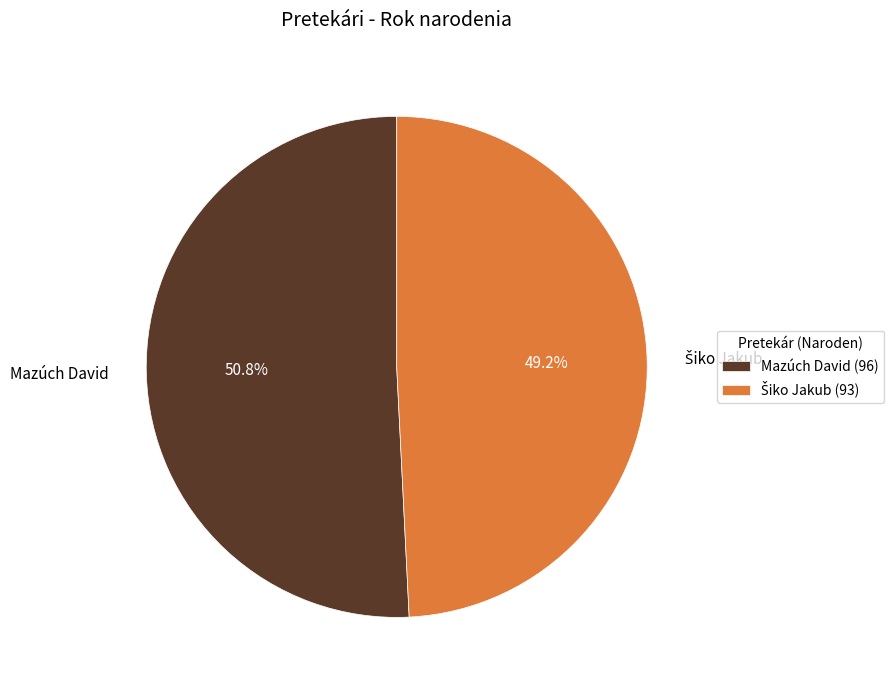

Does Mazúch David represent more than half of the total?

Yes